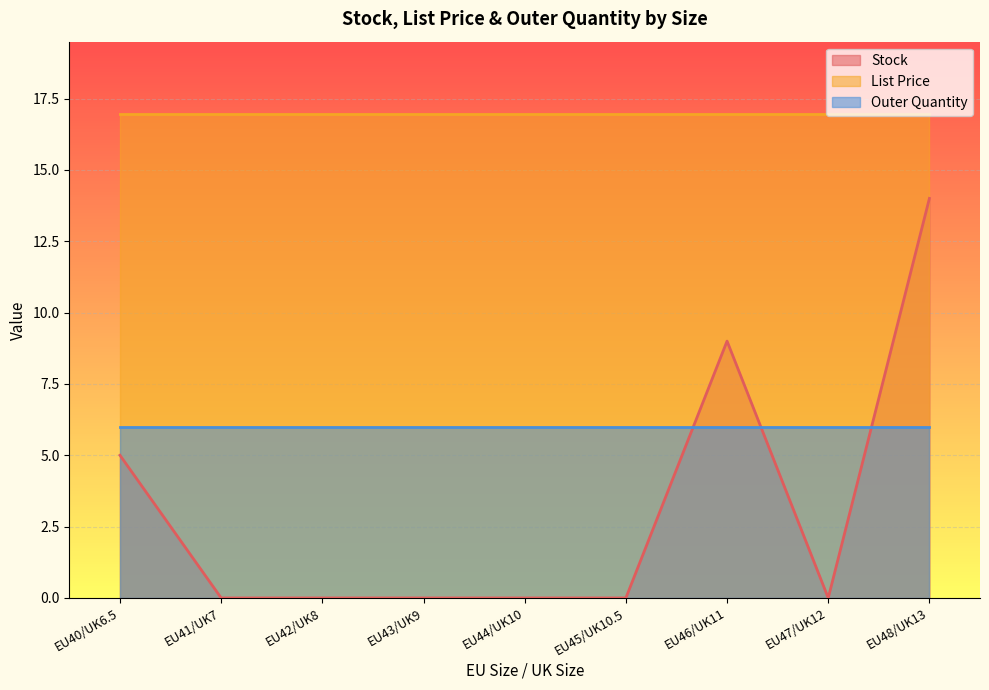

Which category has the lowest value in the Stock series?

EU41/UK7